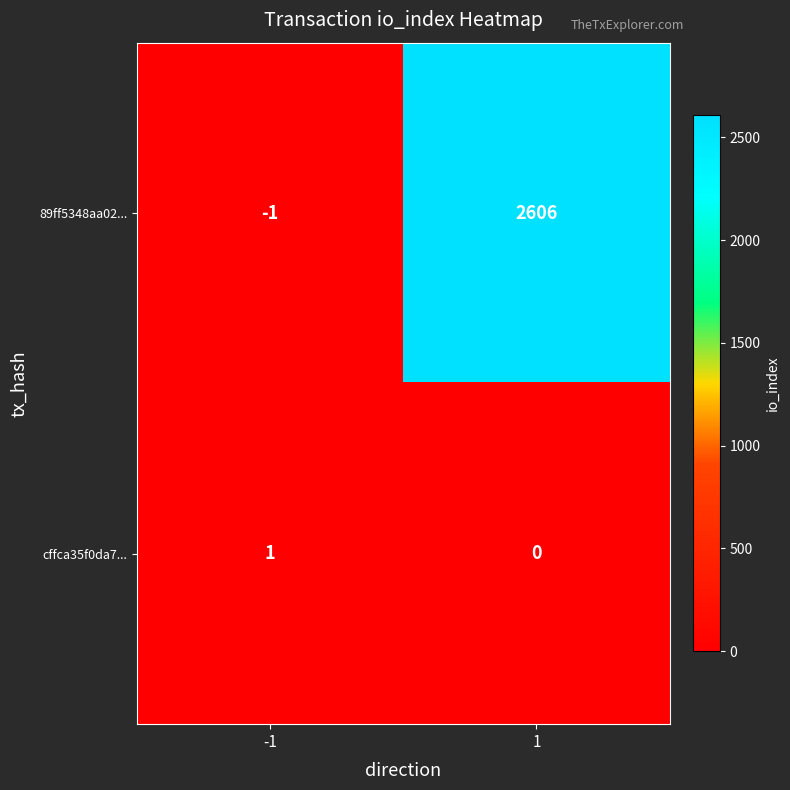

At which category is the sum across all series the highest?

1